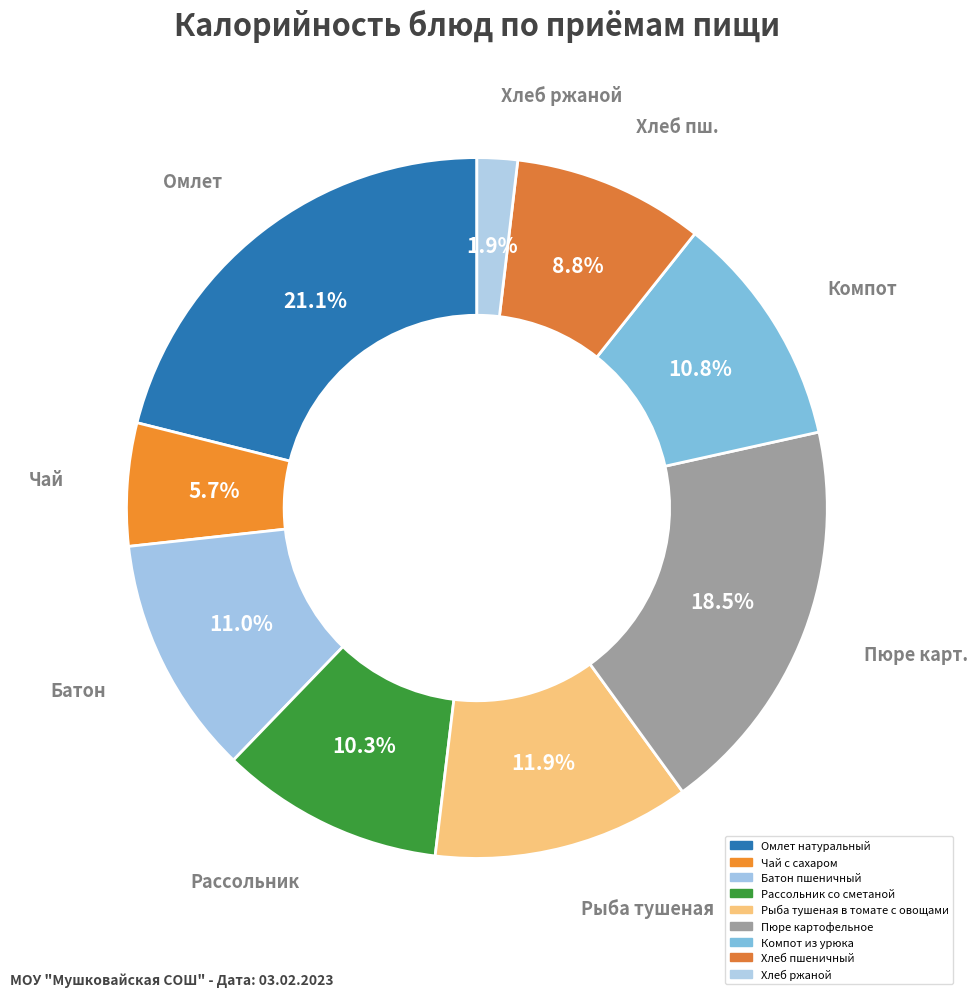

Which category has the biggest portion of the pie?

Омлет натуральный